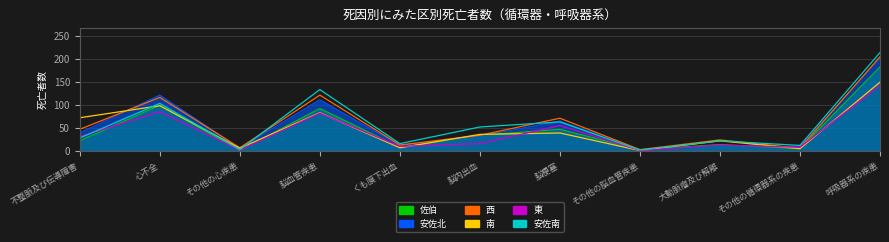

What is the difference between the highest and lowest values at 脳内出血?

36